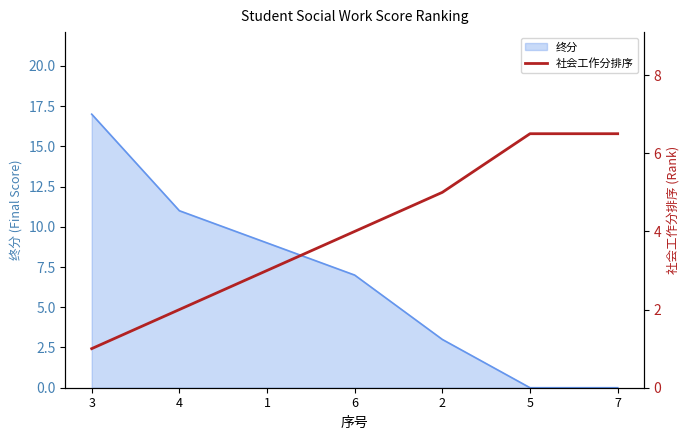

What is the label of the 3rd point from the left?

1